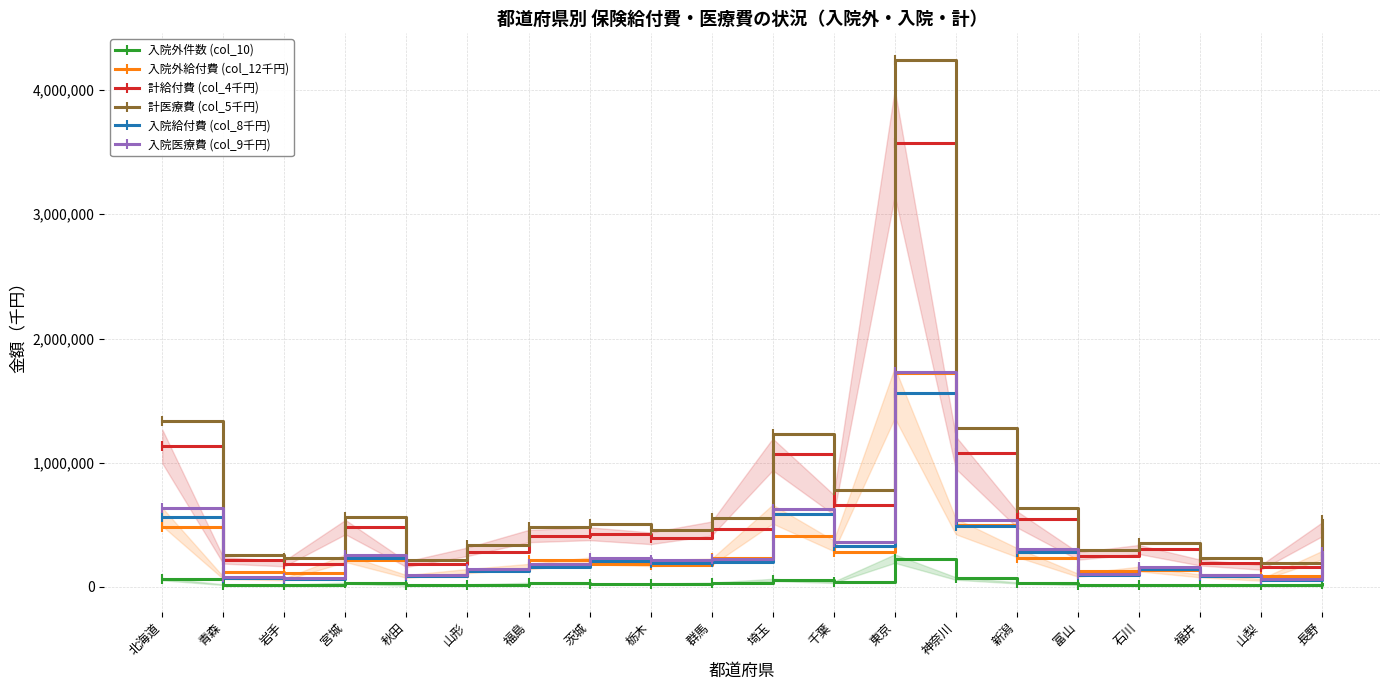

What is the difference between the maximum and second lowest values in the 入院外件数 (col_10) series?

216000.0